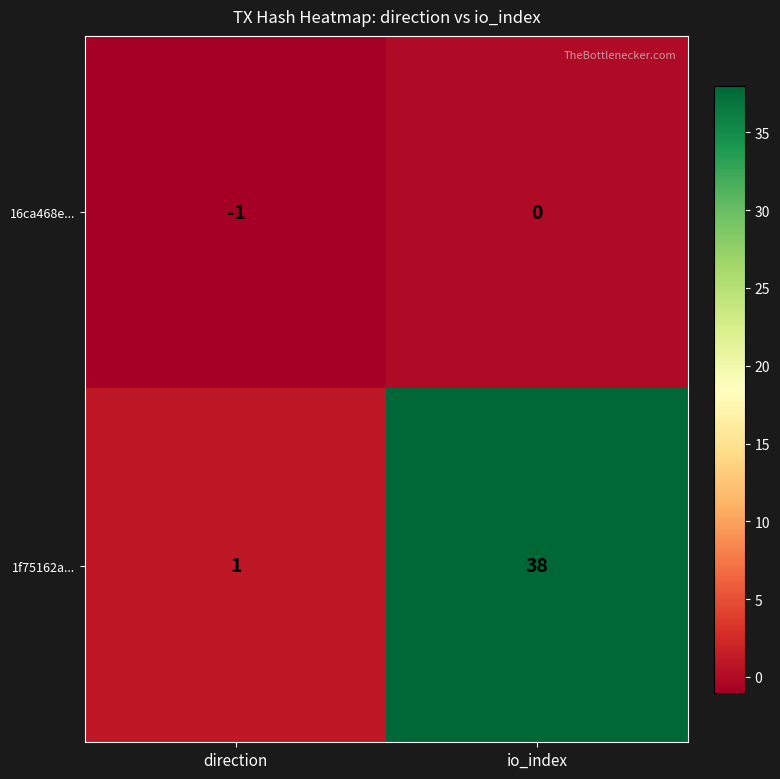

Is it true that 1f75162a... equals 38 at io_index?

True